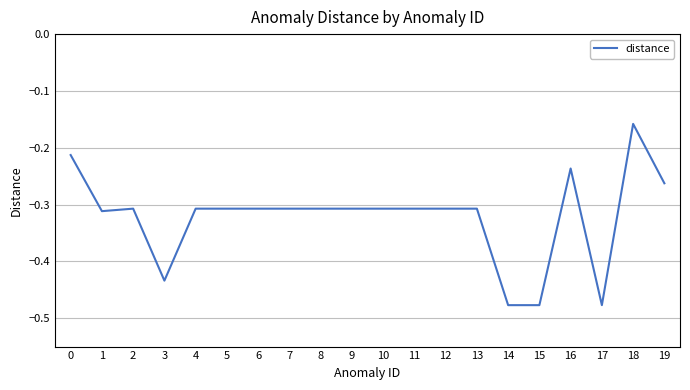

Which has a higher value, 10 or 19?

19